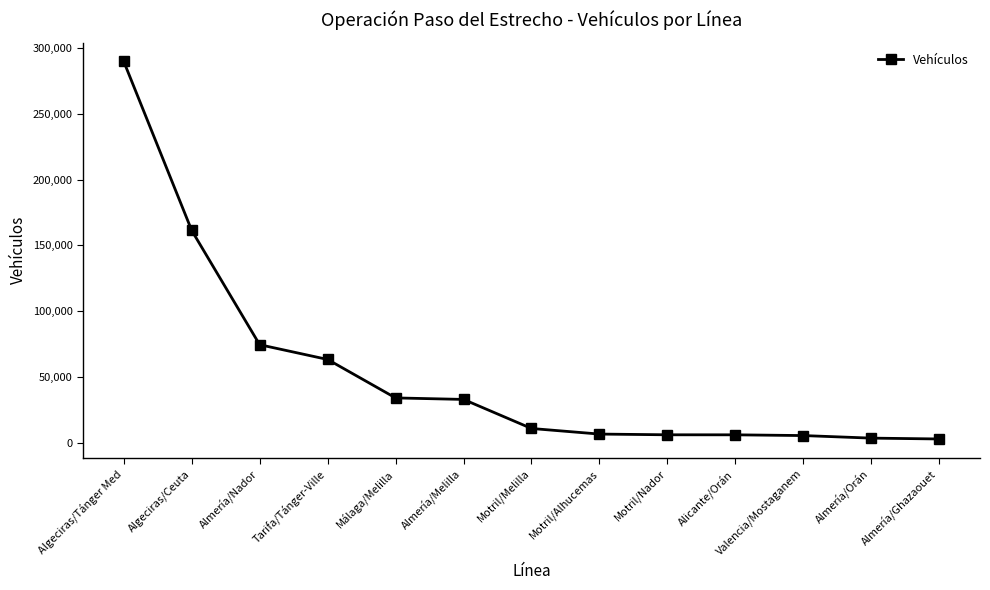

What is the label of the 10th point from the left?

Alicante/Orán